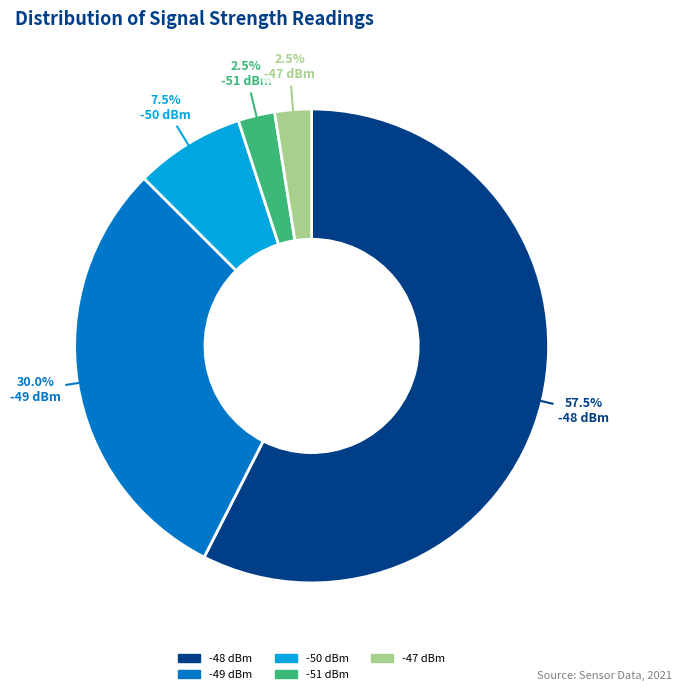

Does any single category account for the majority?

Yes